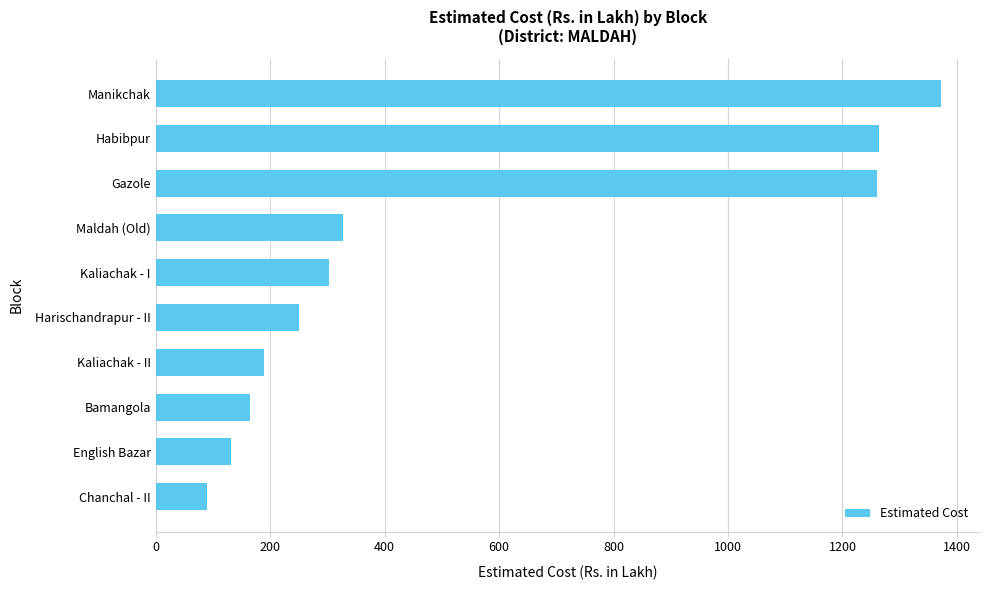

What is the change in value from Chanchal - II to Kaliachak - II?

+100.0